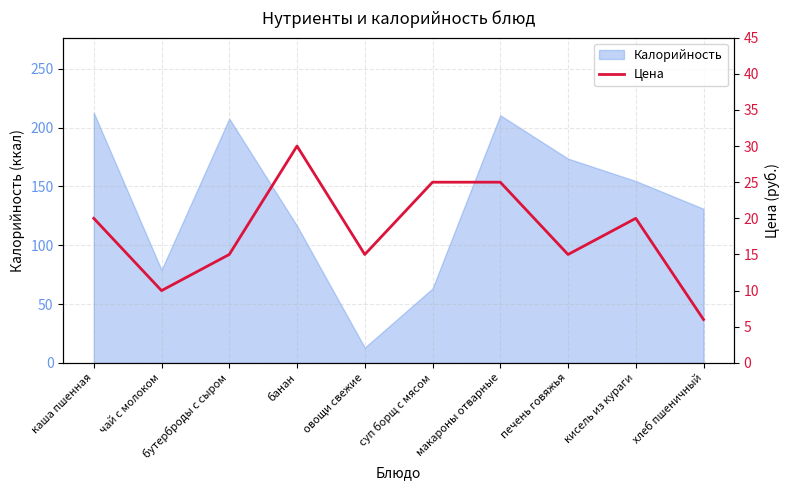

The chart shows a value of 3 at хлеб пшеничный. True or false?

False